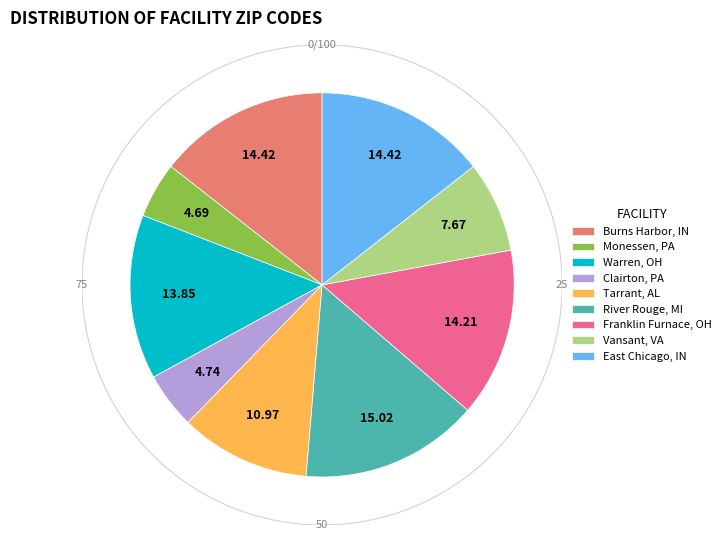

How many slices are in this pie chart?

9